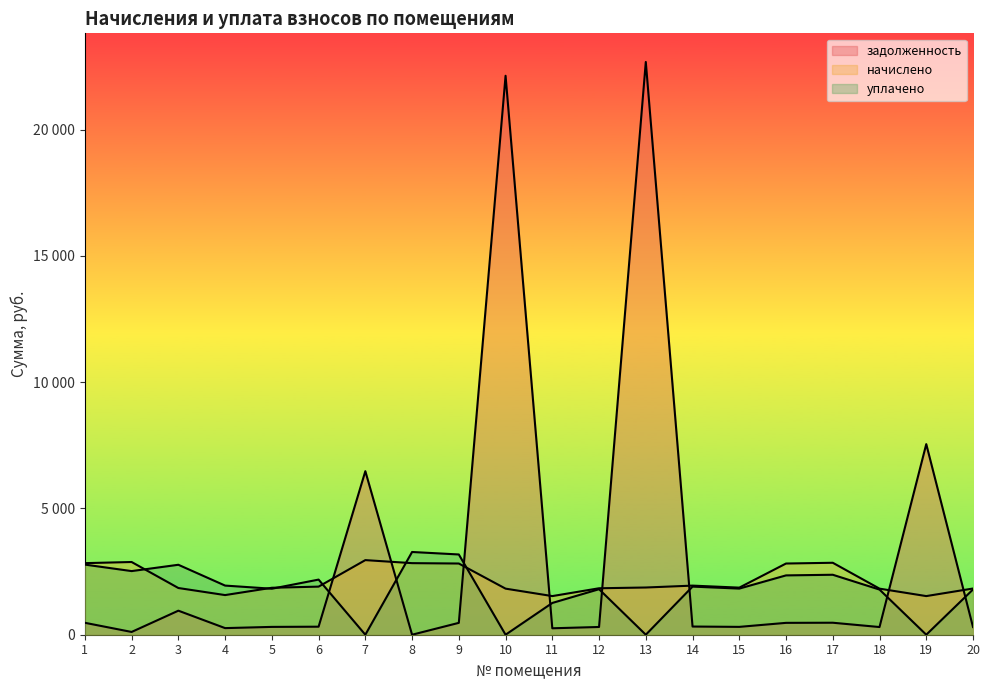

What is the difference between the maximum and minimum values in the начислено series?

1424.4